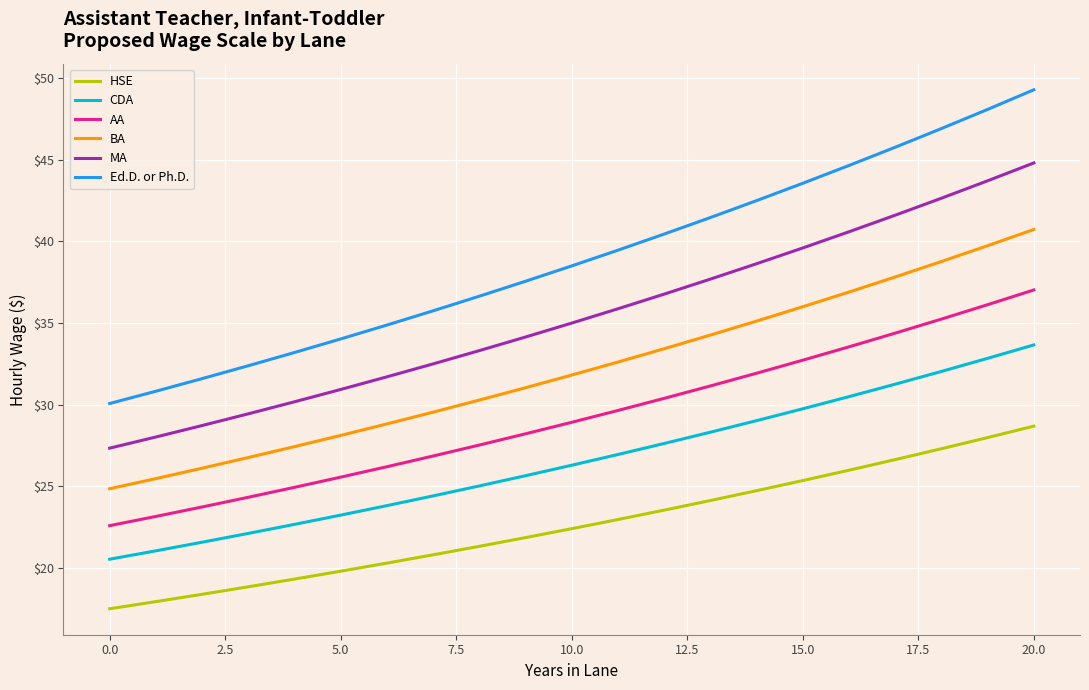

What are all the series names shown in the legend?

HSE, CDA, AA, BA, MA, Ed.D. or Ph.D.